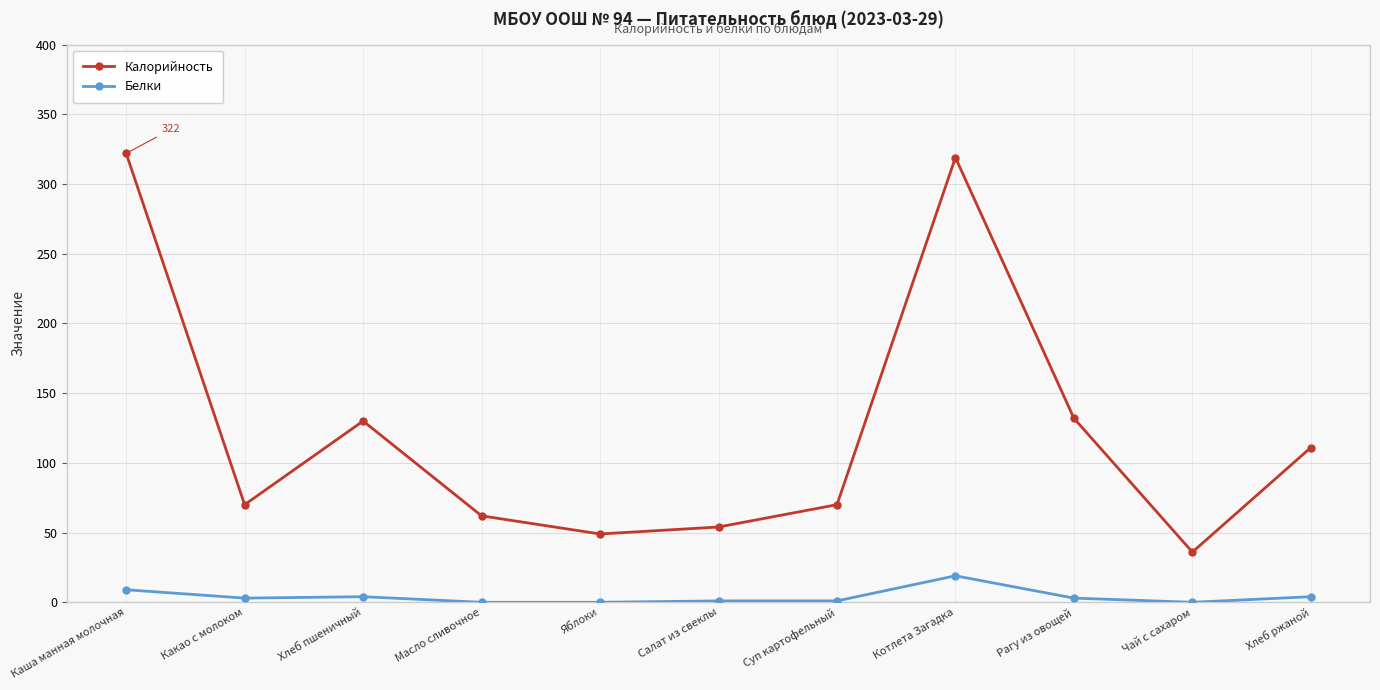

The Калорийность series shows 109 at Суп картофельный. True or false?

False